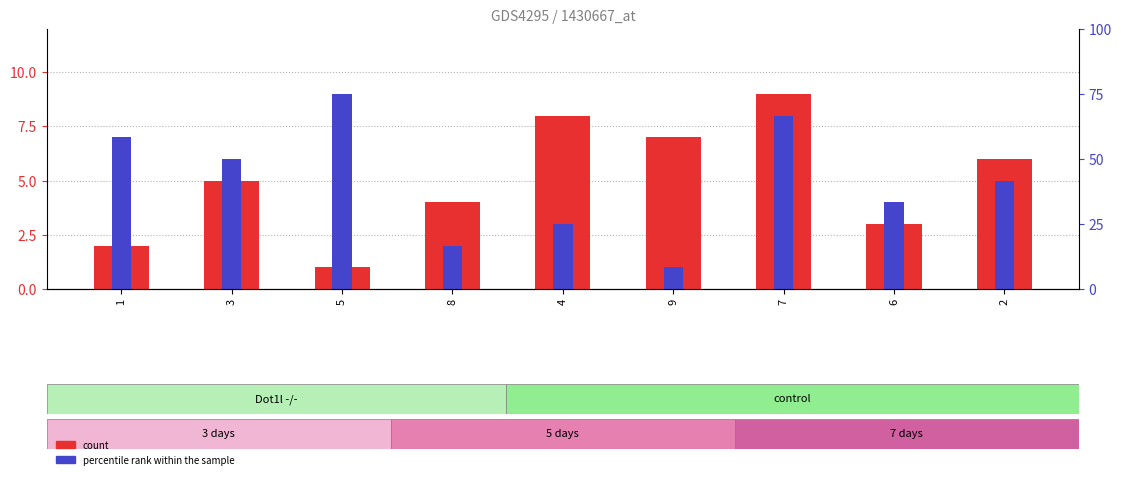

Where is col_2 (percentile) nearest to the value 5?

2